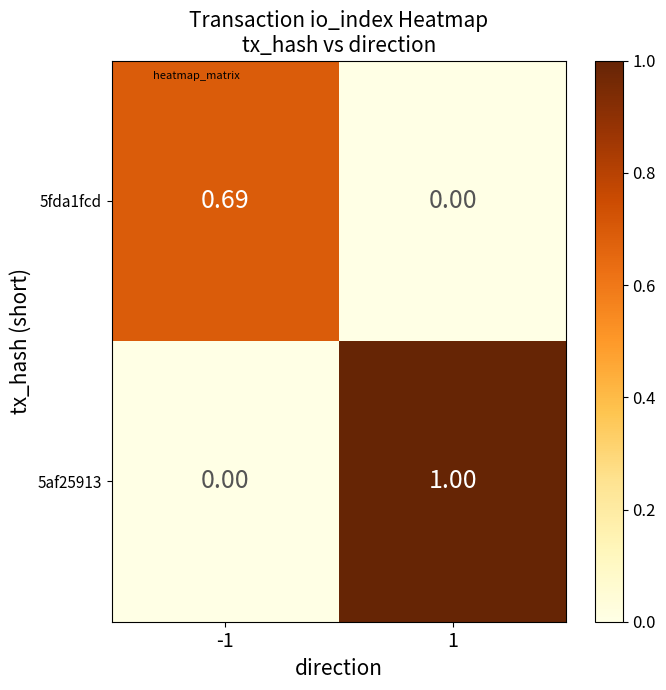

List the series in order of their peak value, highest first.

5af25913, 5fda1fcd